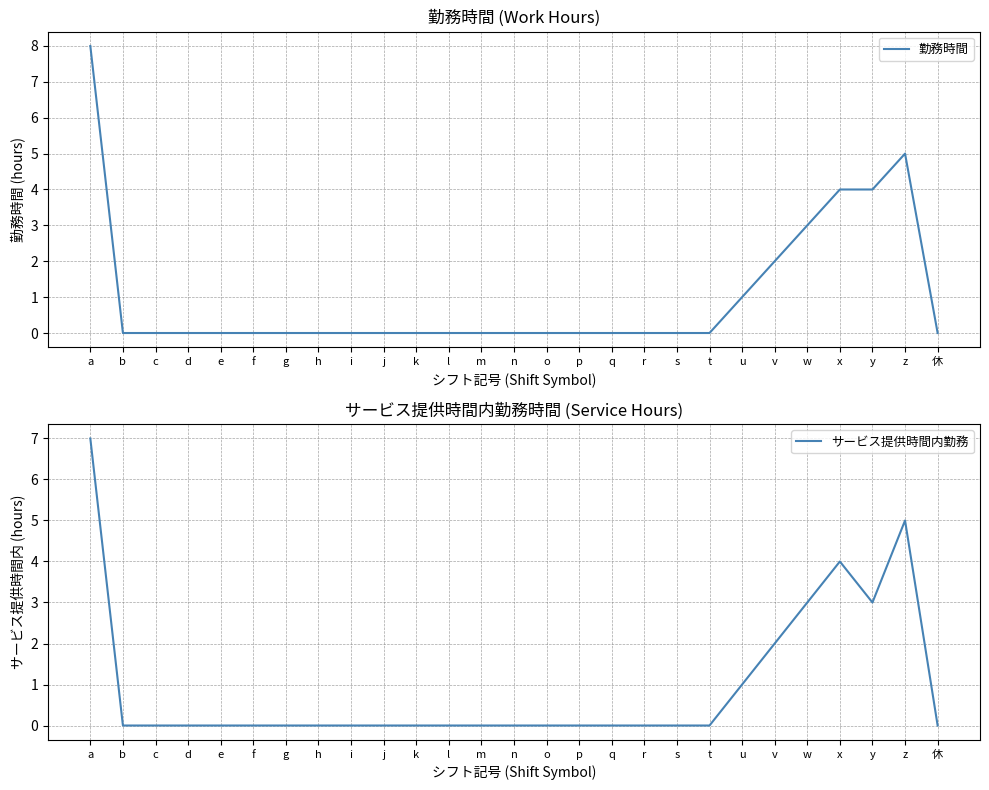

At how many categories does at least one series exceed 1?

6